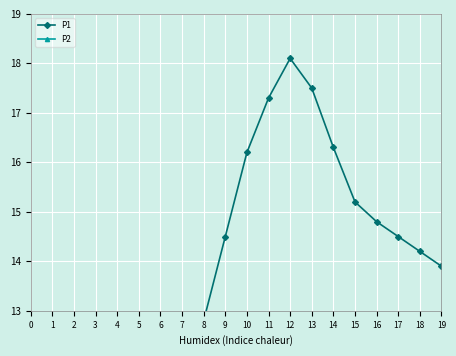

Rank the series at 13 from lowest to highest value.

P2, P1